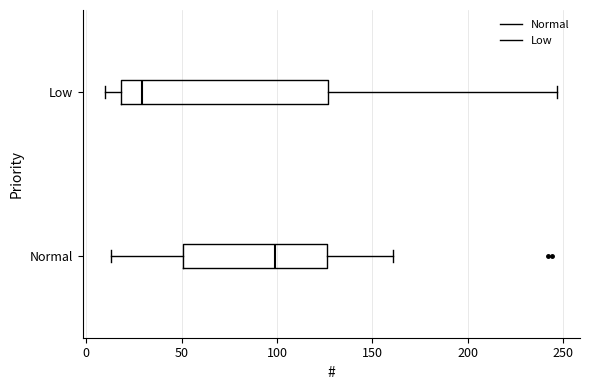

Which box's median line is the furthest to the left?

Low